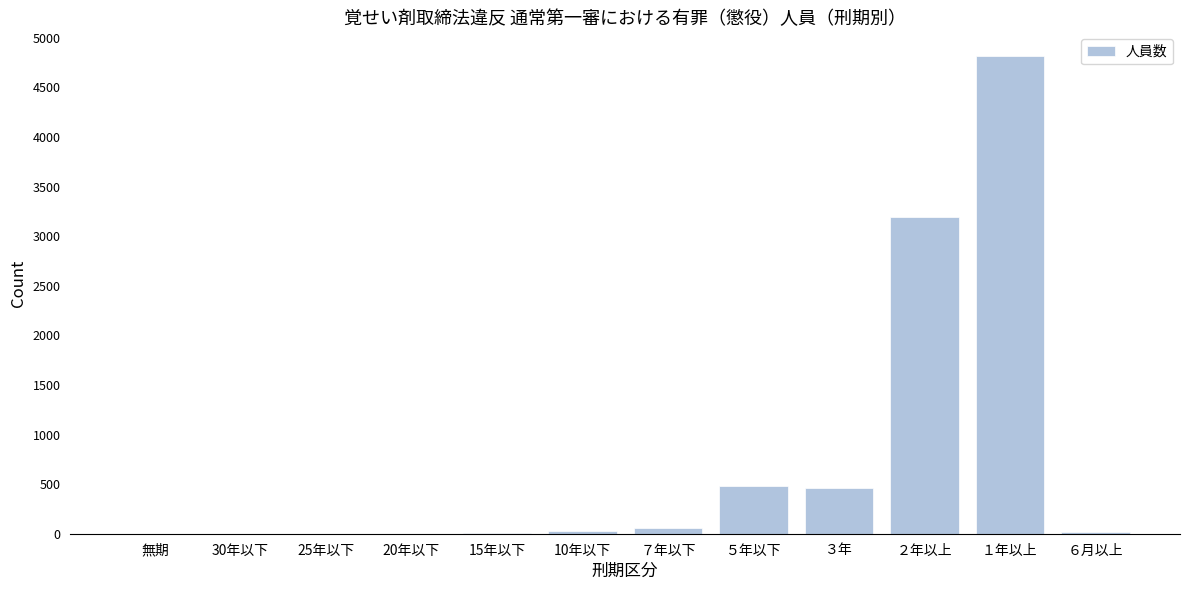

Between ２年以上 and 25年以下, which is larger?

２年以上